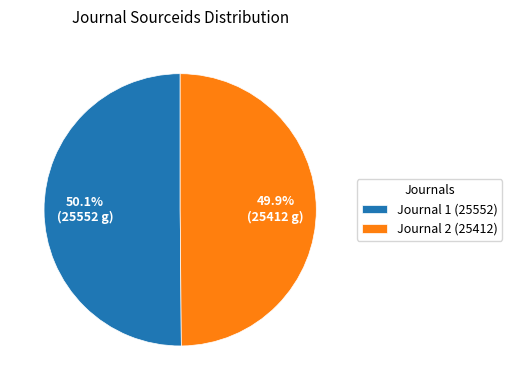

Is there a majority slice in this chart?

Yes